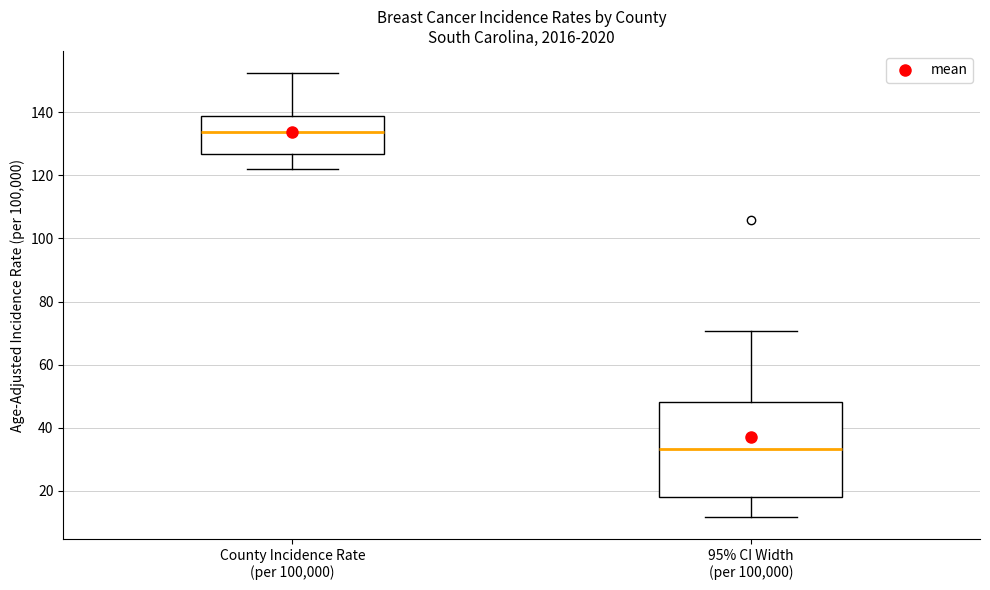

Which box's median line is the lowest?

95% CI Width (per 100,000)